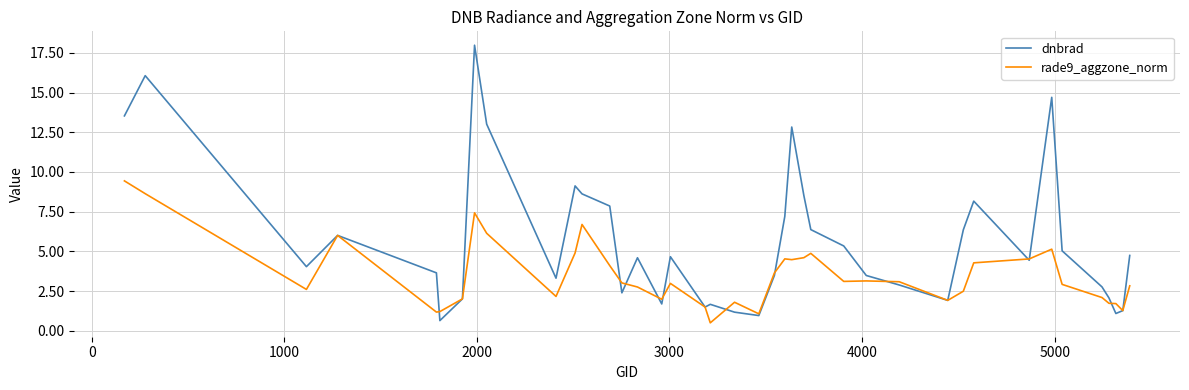

Which series has the largest range (max minus min)?

dnbrad